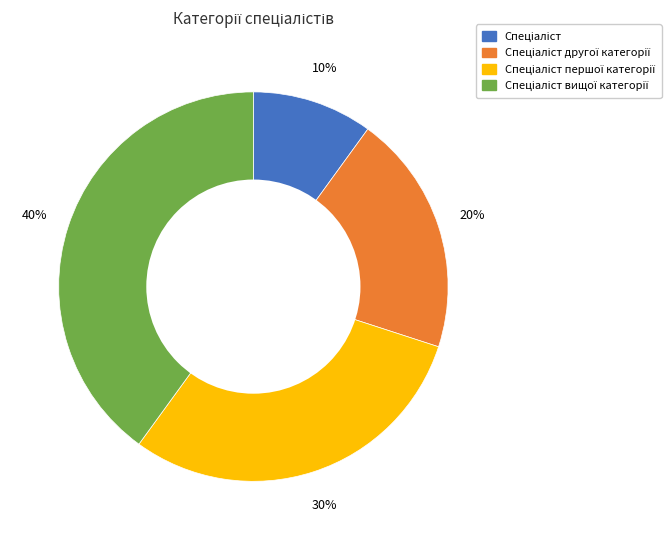

Does any single category account for the majority?

No